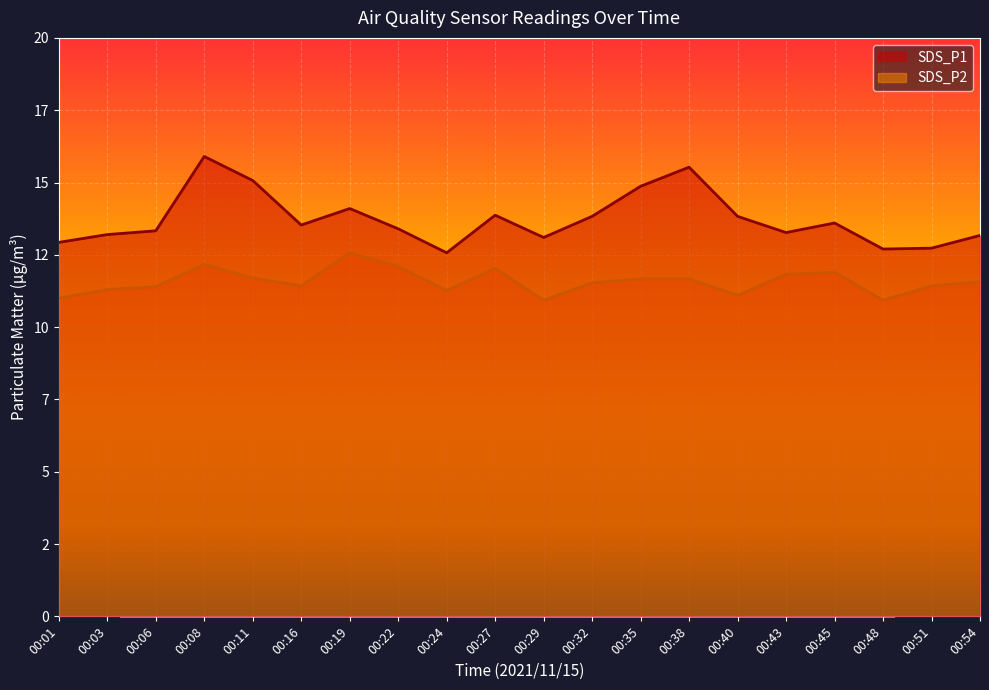

Rank the series by their maximum value, from highest to lowest.

SDS_P1, SDS_P2